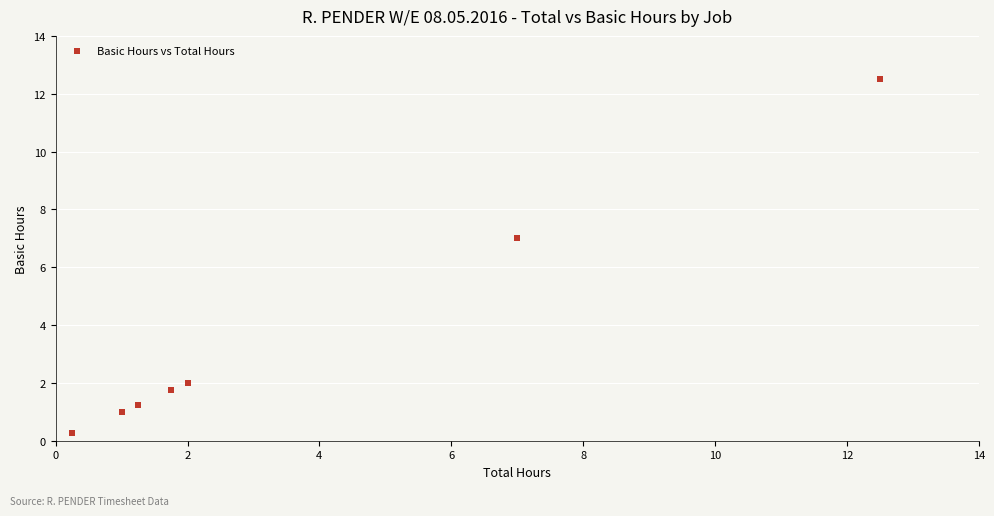

What Y value in the scatter plot is closest to 6?

7.0